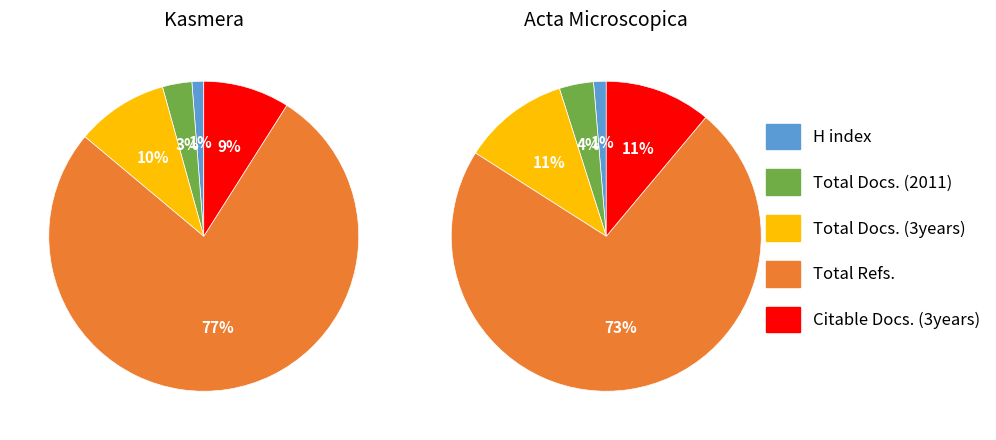

What is the spread (max minus min) of values at Acta Microscopica?

381